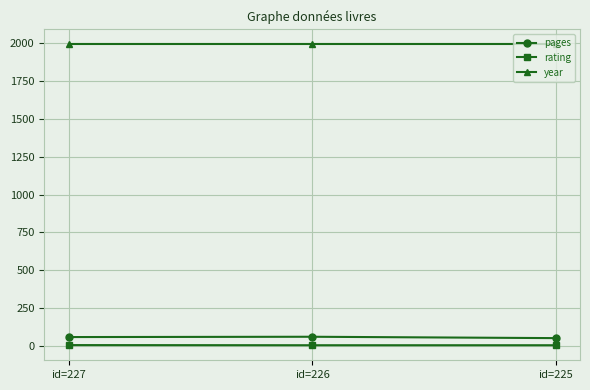

The value of year at id=226 is 1993. True or false?

True